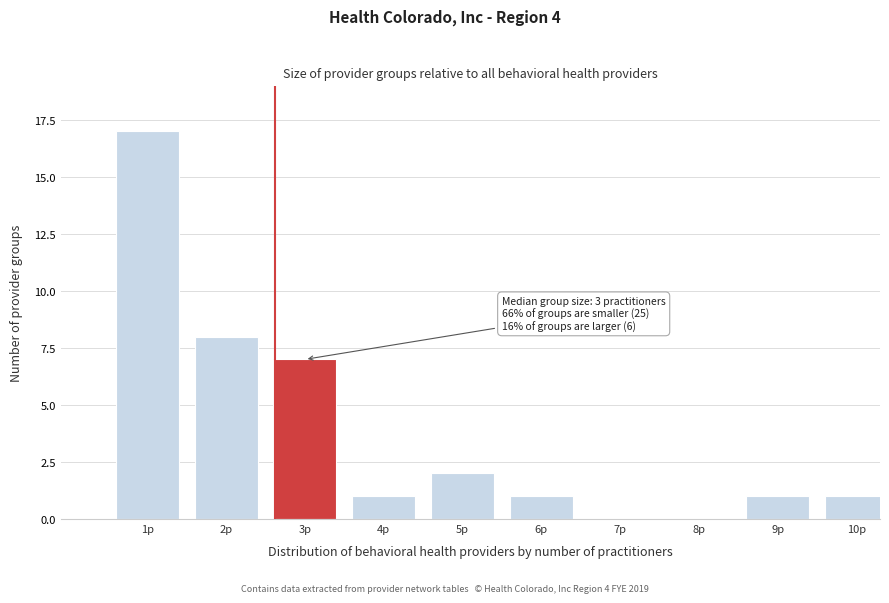

Reading right to left, list all the values displayed in this chart.

10p=1	9p=1	8p=0	7p=0	6p=1	5p=2	4p=1	3p=7	2p=8	1p=17